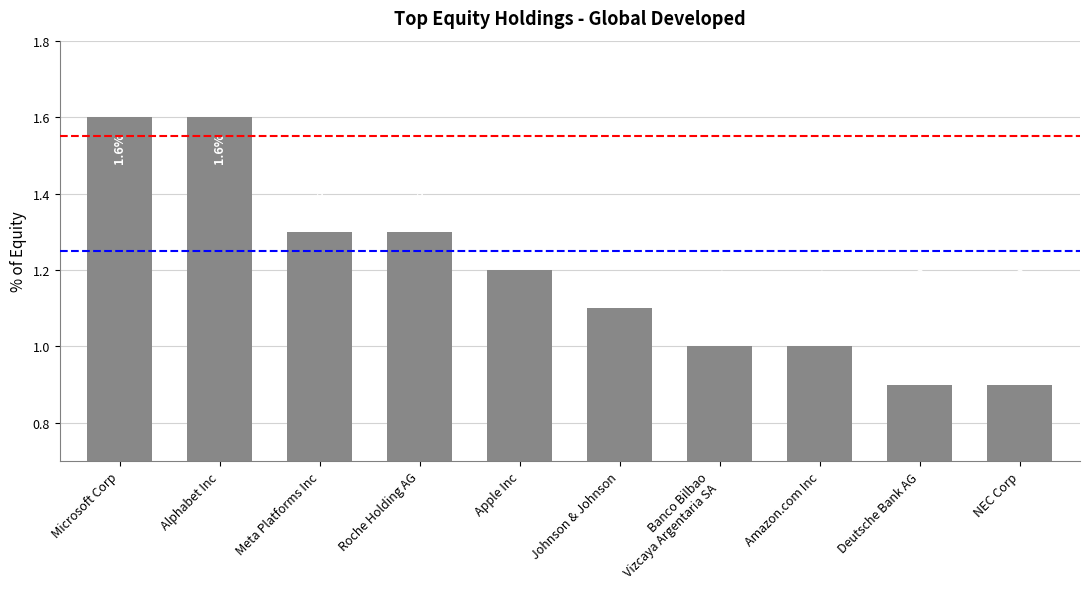

What is the difference between the maximum and minimum values?

0.7